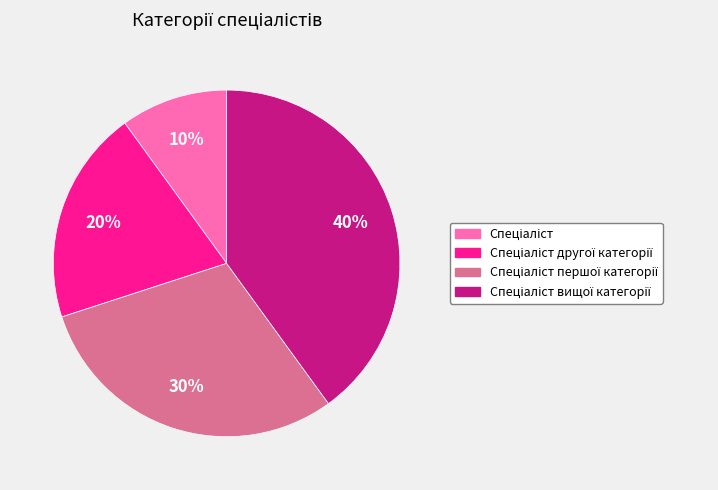

Is there a majority slice in this chart?

No